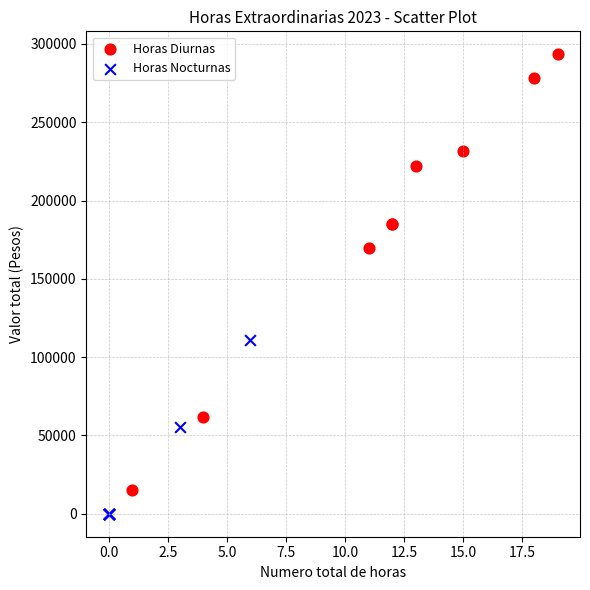

Which series reaches the maximum Y coordinate?

Horas Diurnas